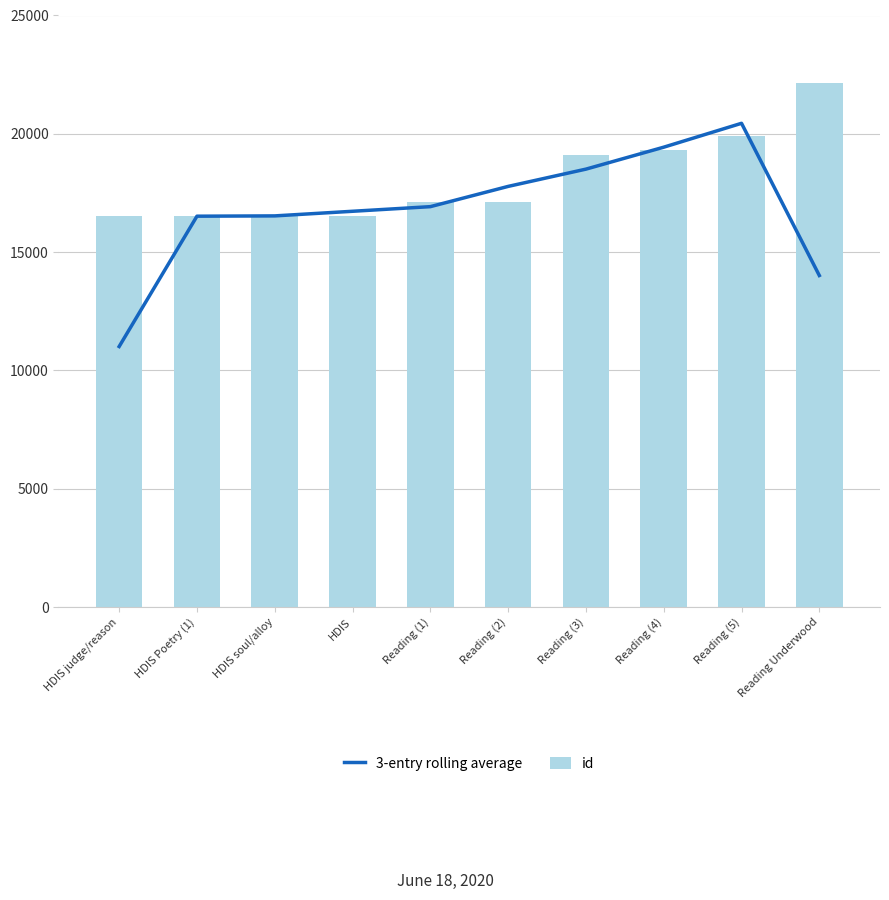

What is the minimum value for 3-entry rolling average?

11010.3